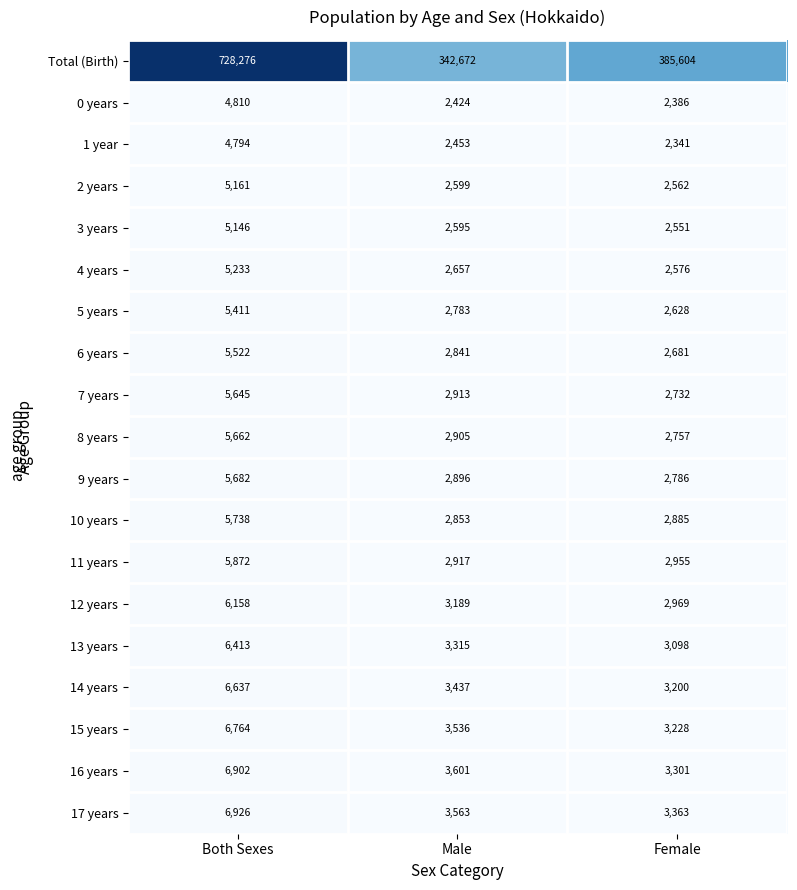

Rank the series by their maximum value, from lowest to highest.

1 year, 0 years, 3 years, 2 years, 4 years, 5 years, 6 years, 7 years, 8 years, 9 years, 10 years, 11 years, 12 years, 13 years, 14 years, 15 years, 16 years, 17 years, Total (Birth)